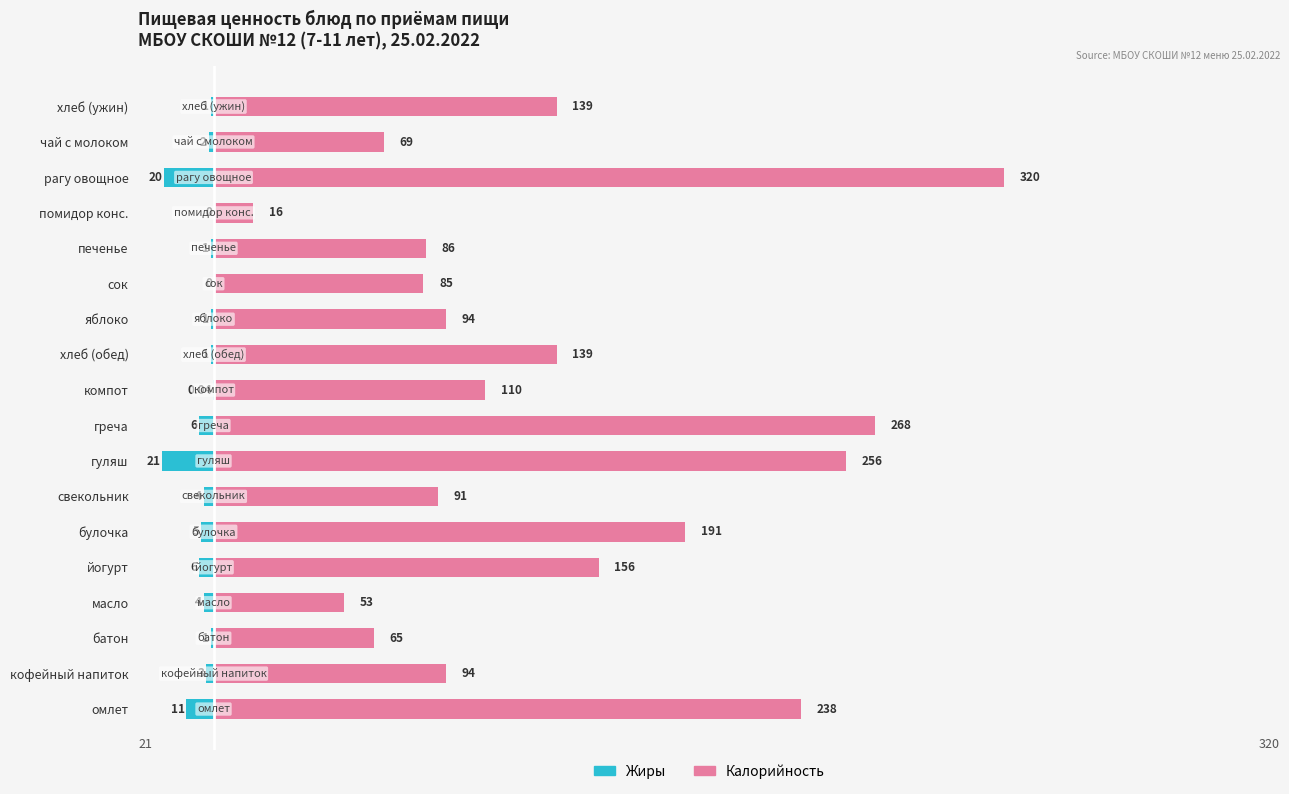

Reading right to left, extract all data points from this chart.

Жиры: -1.0	-2.0	-20.0	0.0	-1.0	0.0	-1.0	-1.0	-0.0	-6.0	-21.0	-4.0	-5.0	-6.0	-4.0	-1.0	-3.0	-11.0
Калорийность: 139.0	69.0	320.0	16.0	86.0	85.0	94.0	139.0	110.0	268.0	256.0	91.0	191.0	156.0	53.0	65.0	94.0	238.0